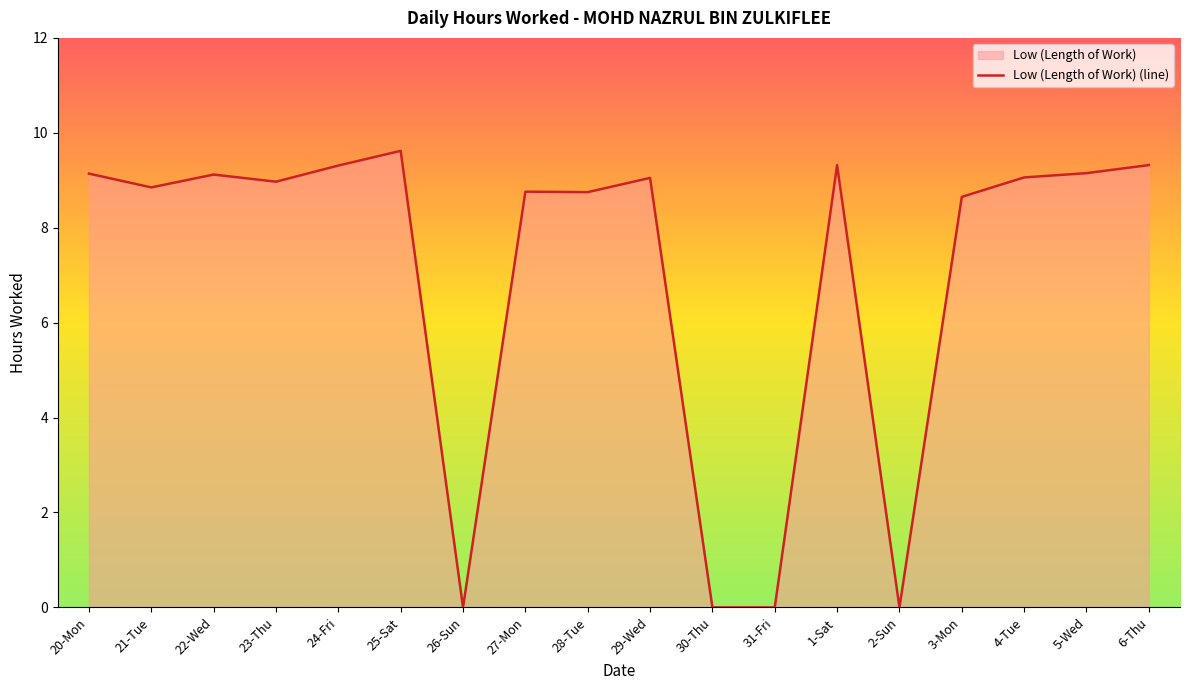

What is the ratio of the value at 1-Sat to the value at 28-Tue?

1.1